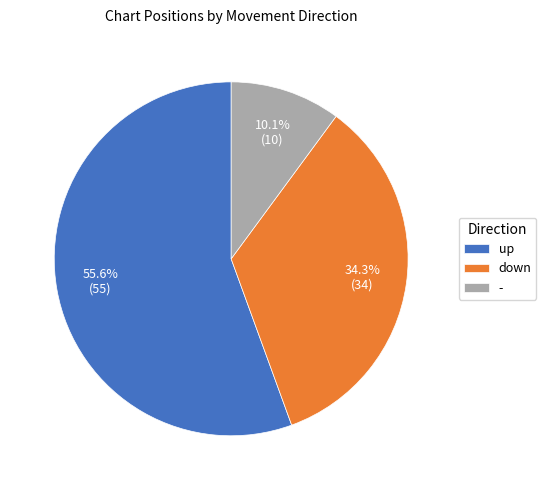

To the nearest percent, what is the combined percentage of down and -?

44%